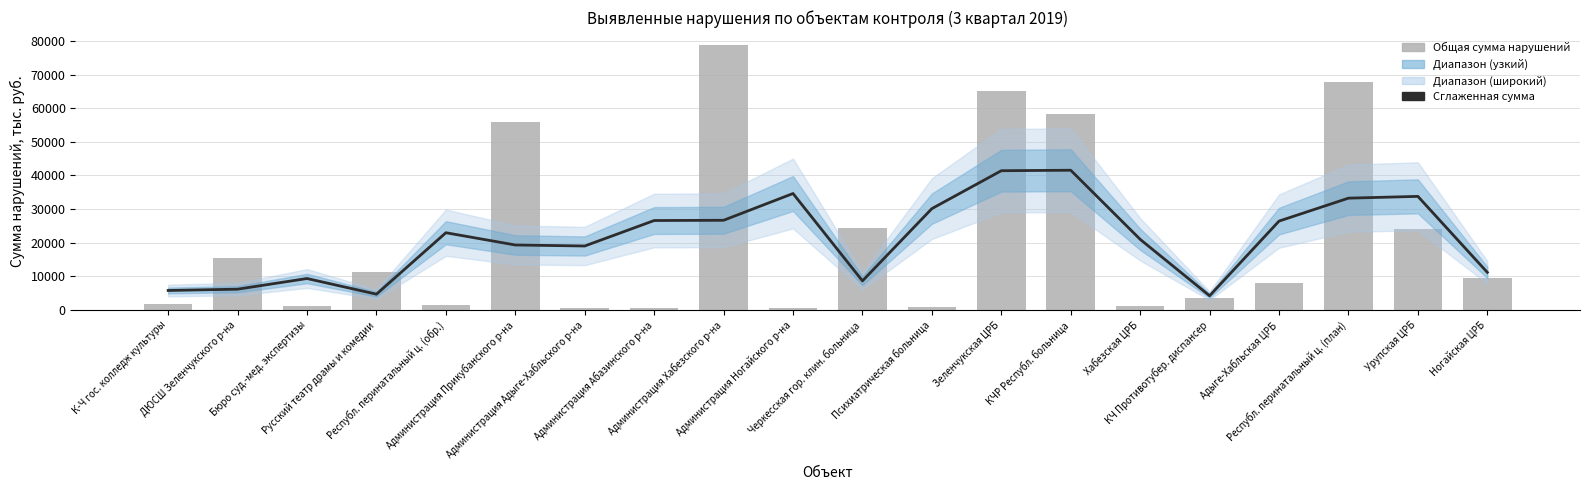

Rank the categories by Сглаженная сумма value from highest to lowest.

КЧР Республ. больница, Зеленчукская ЦРБ, Администрация Ногайского р-на, Урупская ЦРБ, Республ. перинатальный ц. (план), Психиатрическая больница, Администрация Хабезского р-на, Администрация Абазинского р-на, Адыге-Хабльская ЦРБ, Республ. перинатальный ц. (обр.), Хабезская ЦРБ, Администрация Прикубанского р-на, Администрация Адыге-Хабльского р-на, Ногайская ЦРБ, Бюро суд.-мед. экспертизы, Черкесская гор. клин. больница, ДЮСШ Зеленчукского р-на, К-Ч гос. колледж культуры, Русский театр драмы и комедии, КЧ Противотубер. диспансер